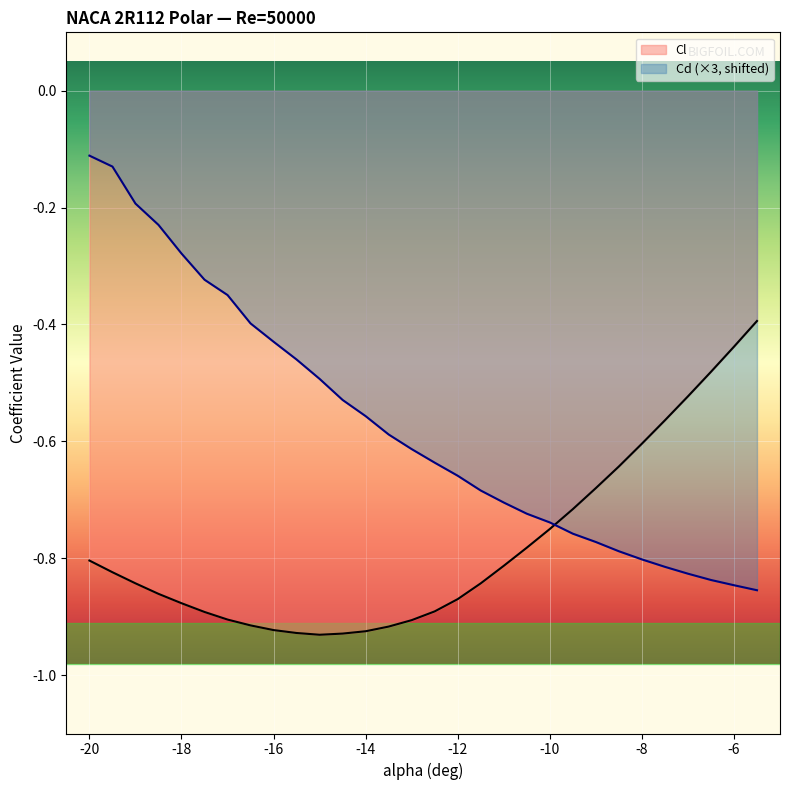

What is the sum of the Cl values at 12 and 18?

-1.7